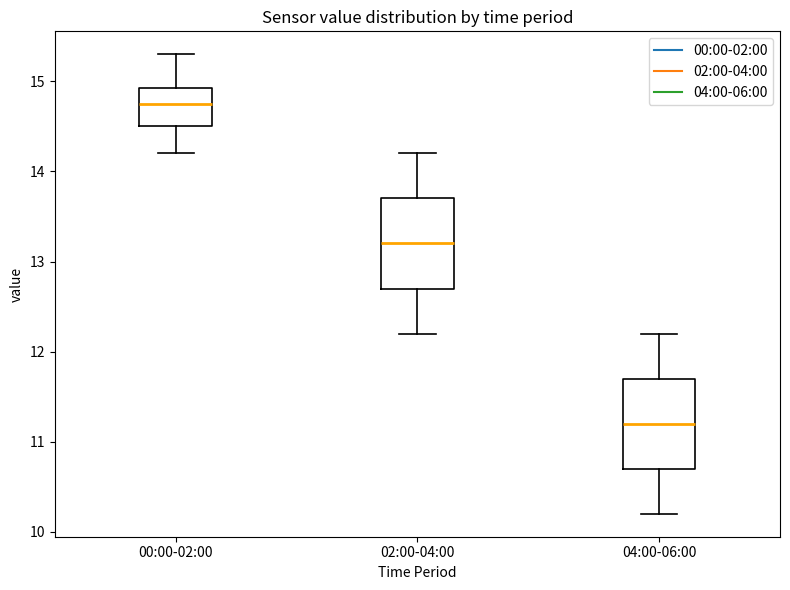

Which box's median line is the lowest?

04:00-06:00